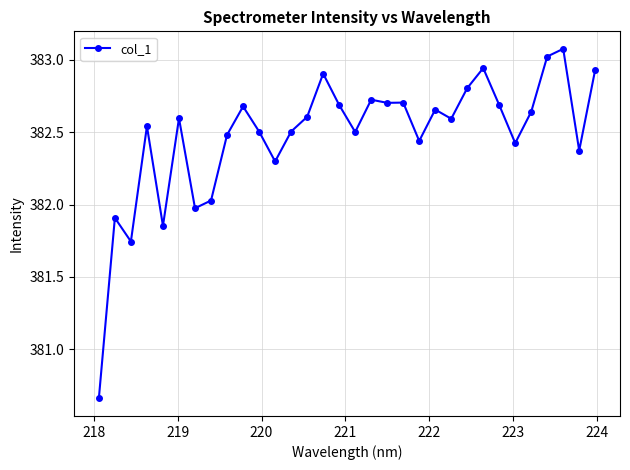

What is the maximum value shown in the chart?

383.1